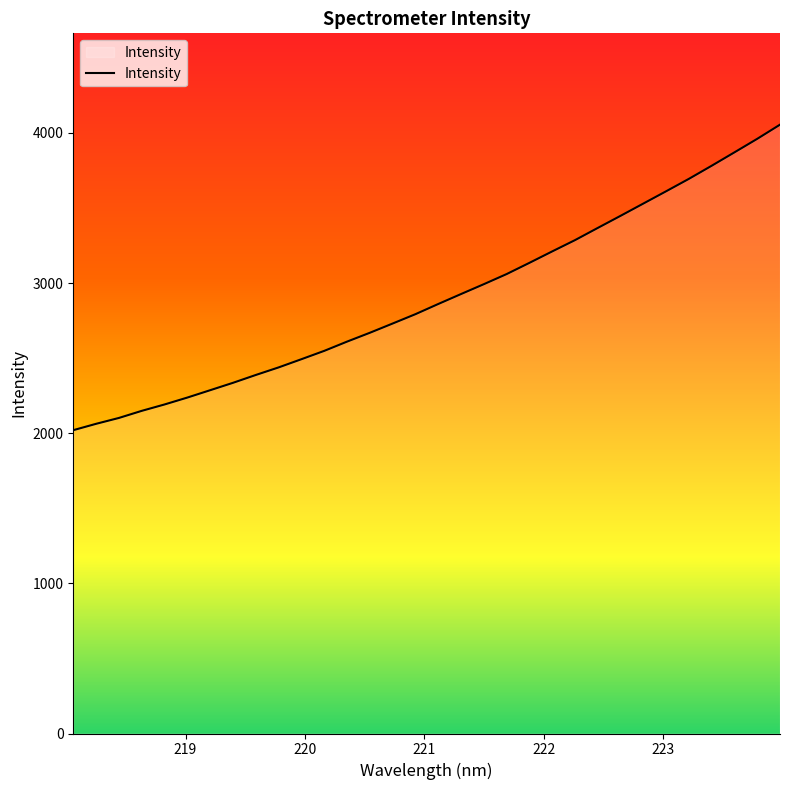

What is the maximum value shown in the chart?

4054.8